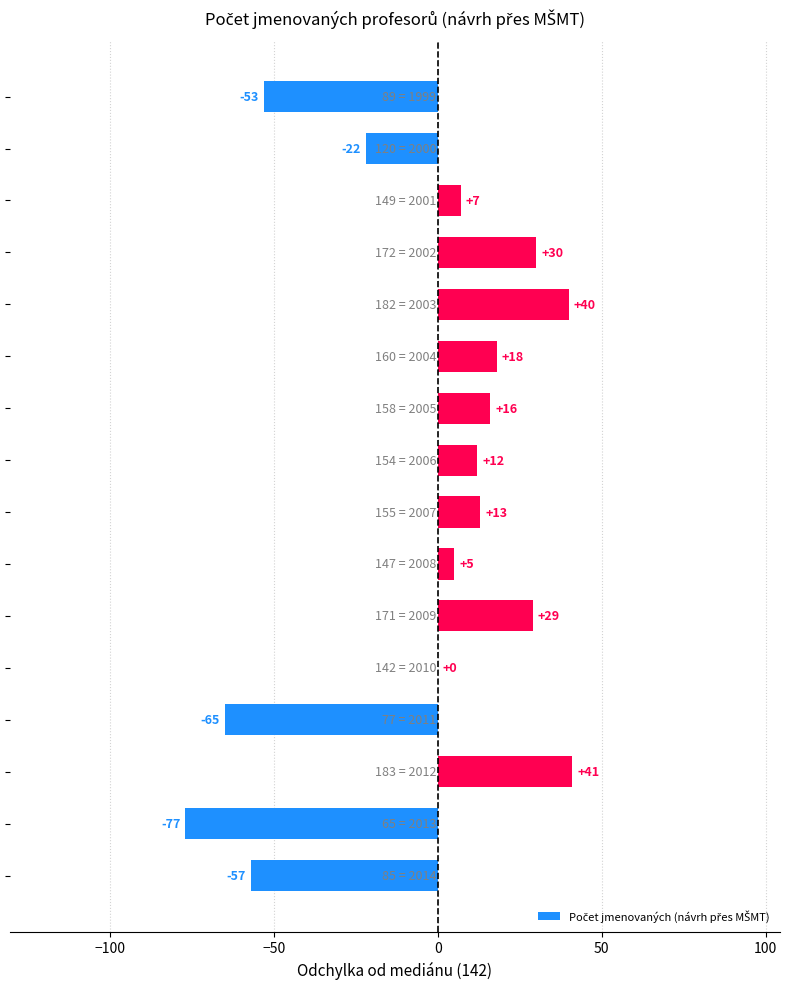

What is the sum of all values?

-63